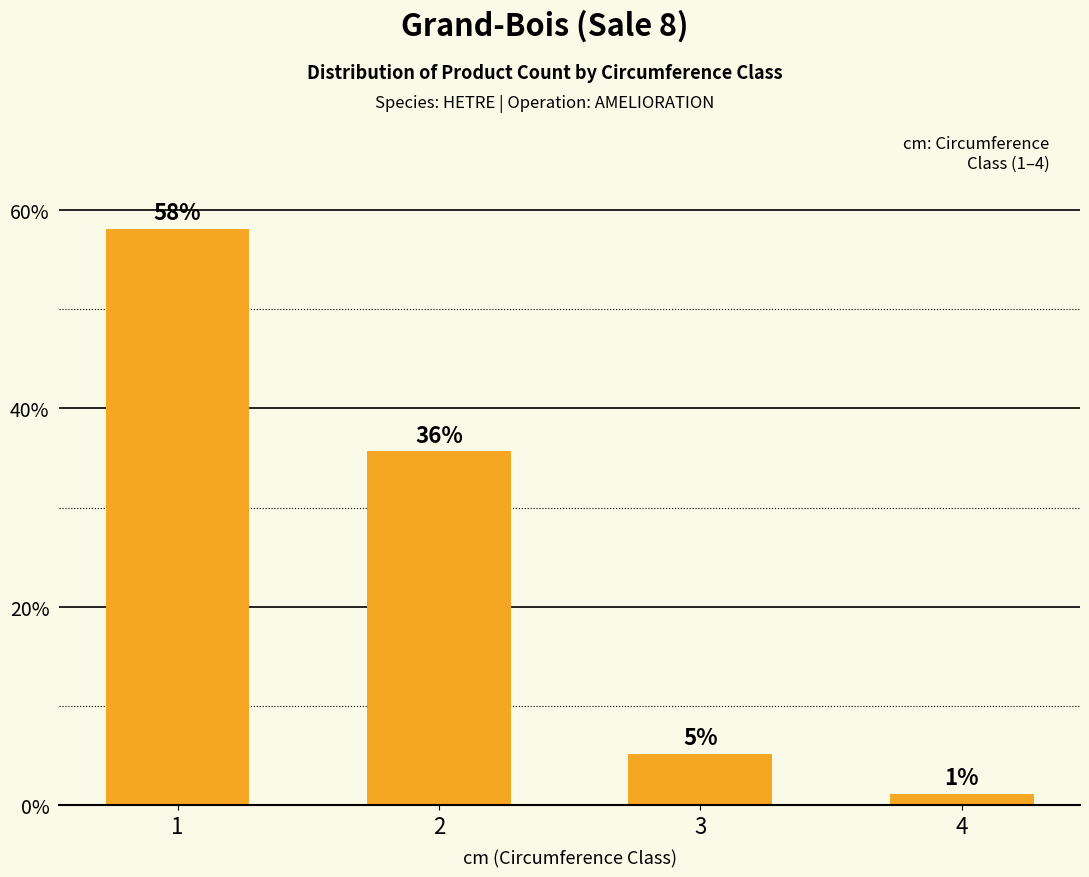

Are the bars horizontal?

No